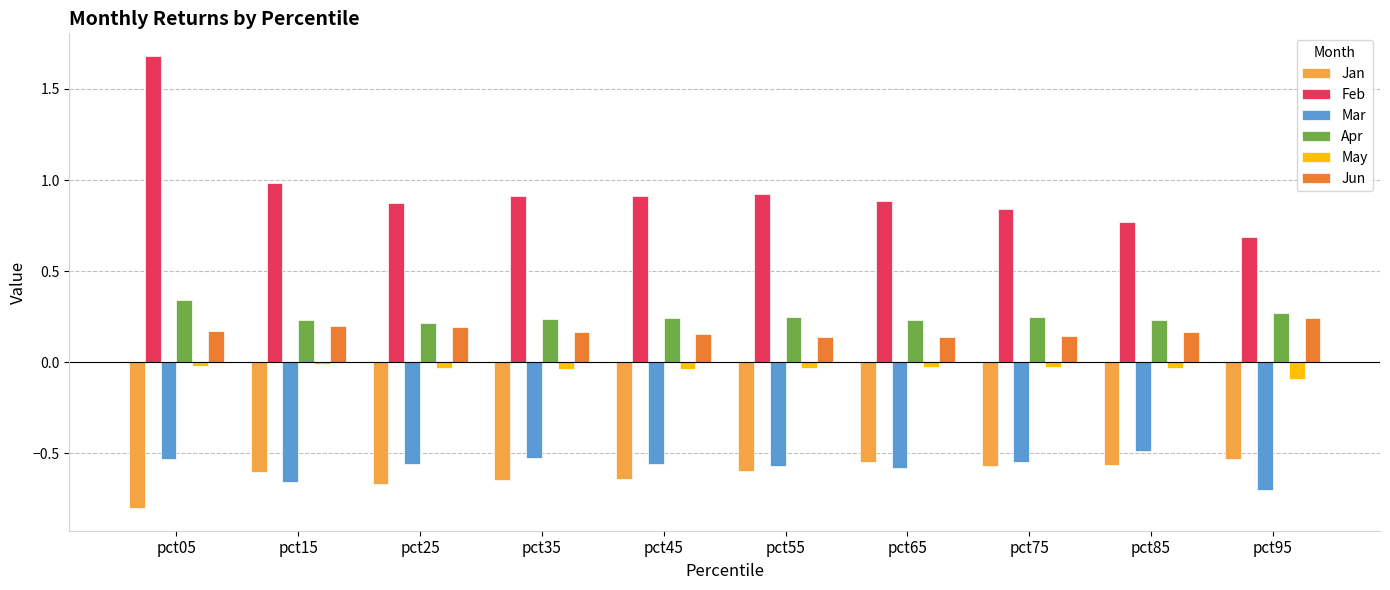

Which category has the lowest value across all series?

pct05